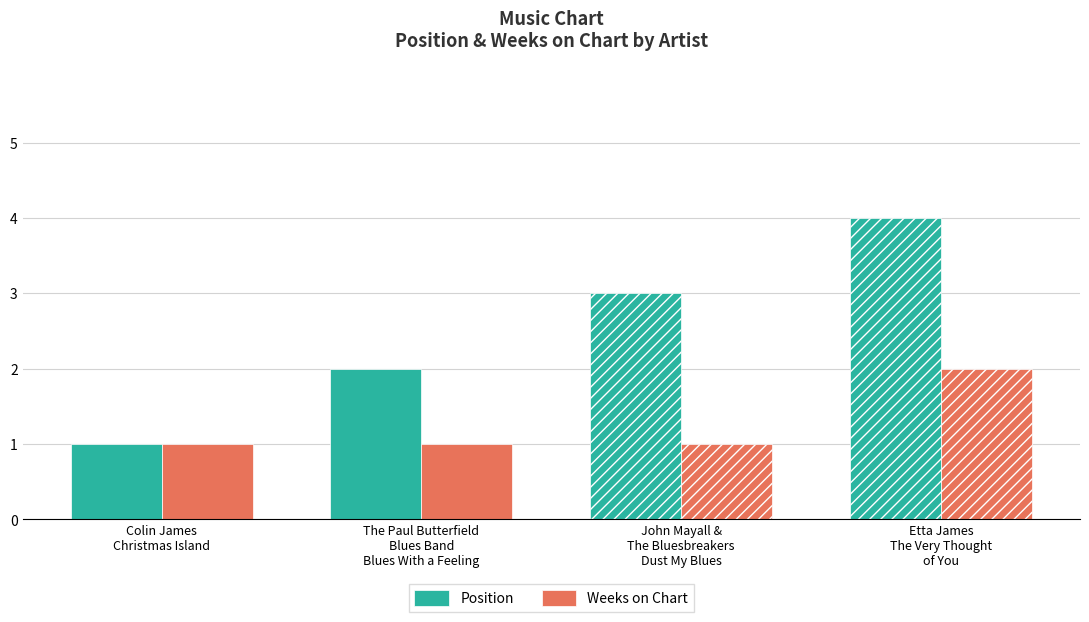

How many Position values are between 2 and 4?

3